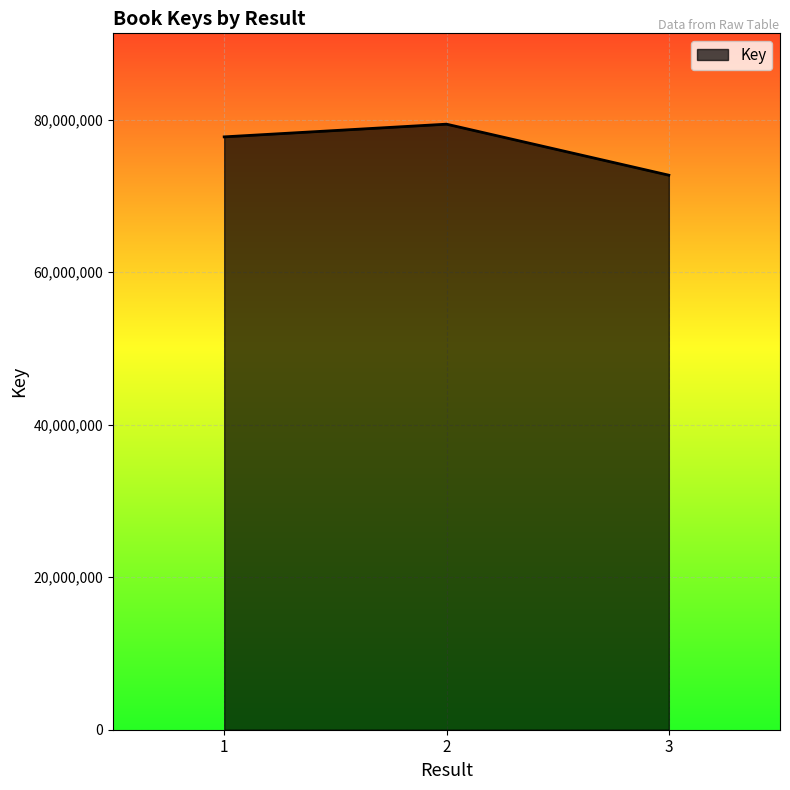

Reading left to right, list all the values displayed in this chart.

1=77728629	2=79393473	3=72703274